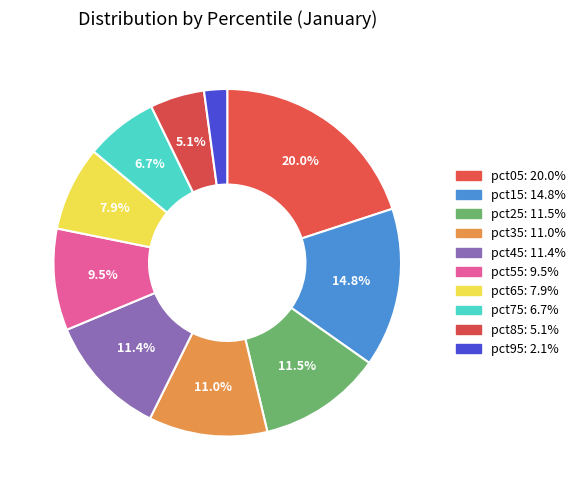

How many slices are in this pie chart?

10